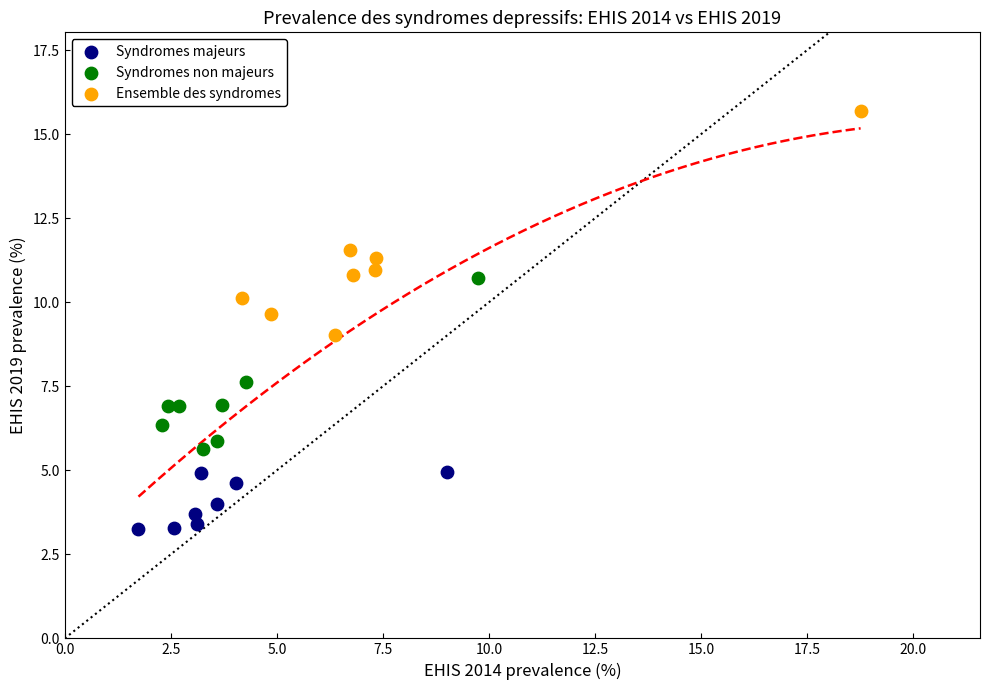

Which series contains the lowest Y value?

Syndromes majeurs